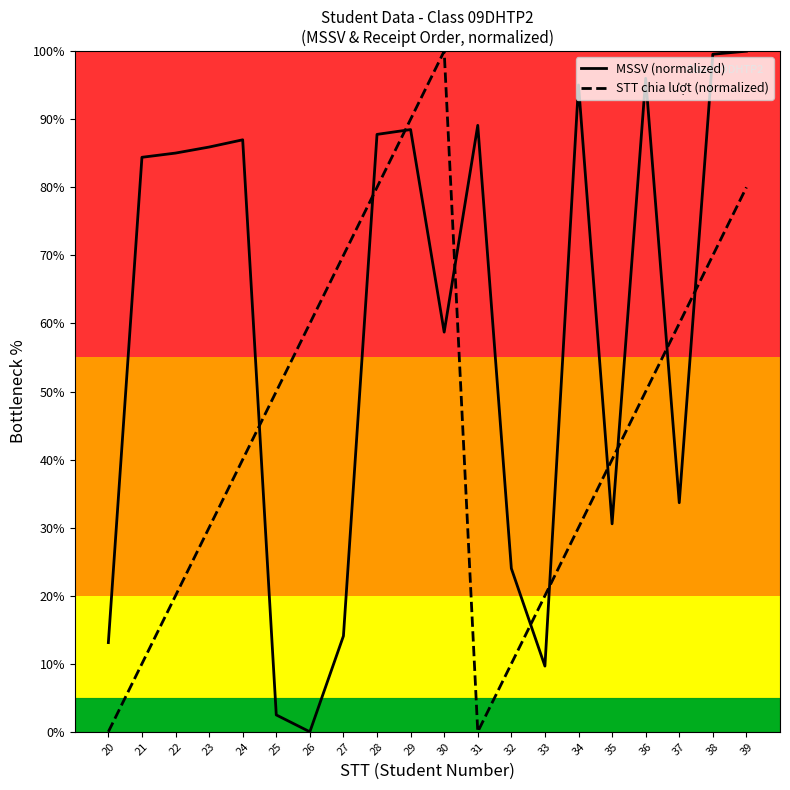

What is the difference between the MSSV (normalized) values at 29 and 35?

57.9